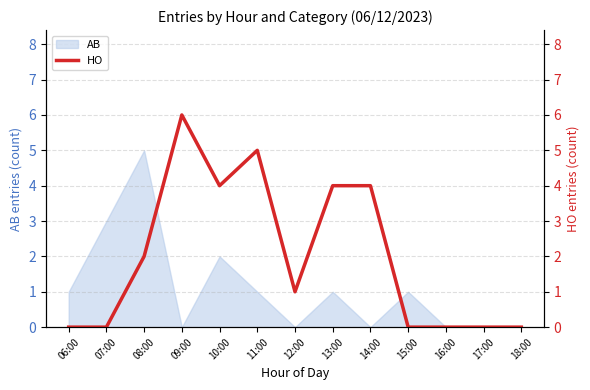

How many values are below 1?

6